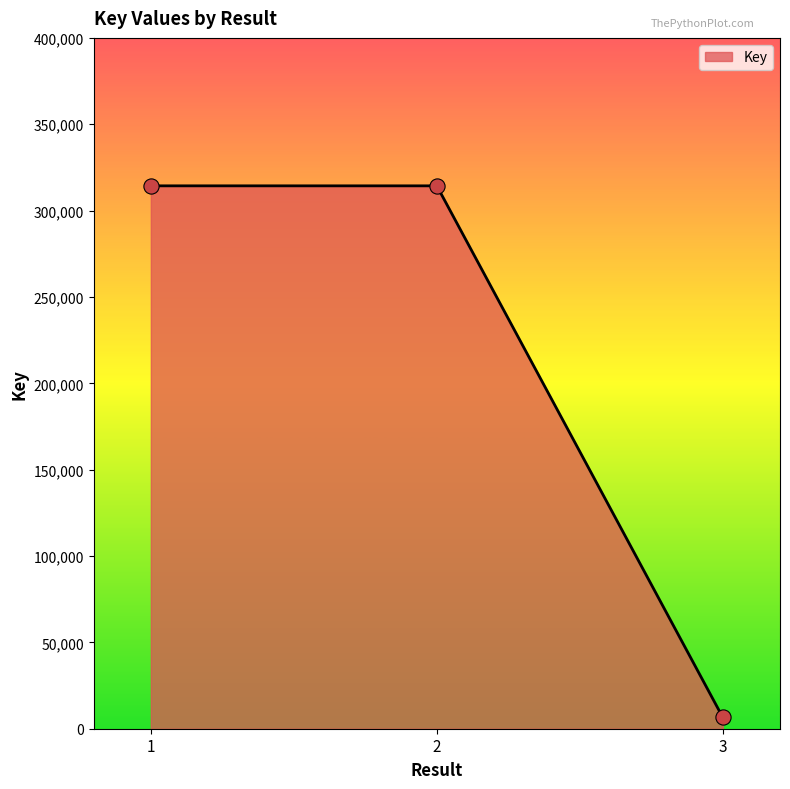

What is the change in value from 1 to 3?

-307791